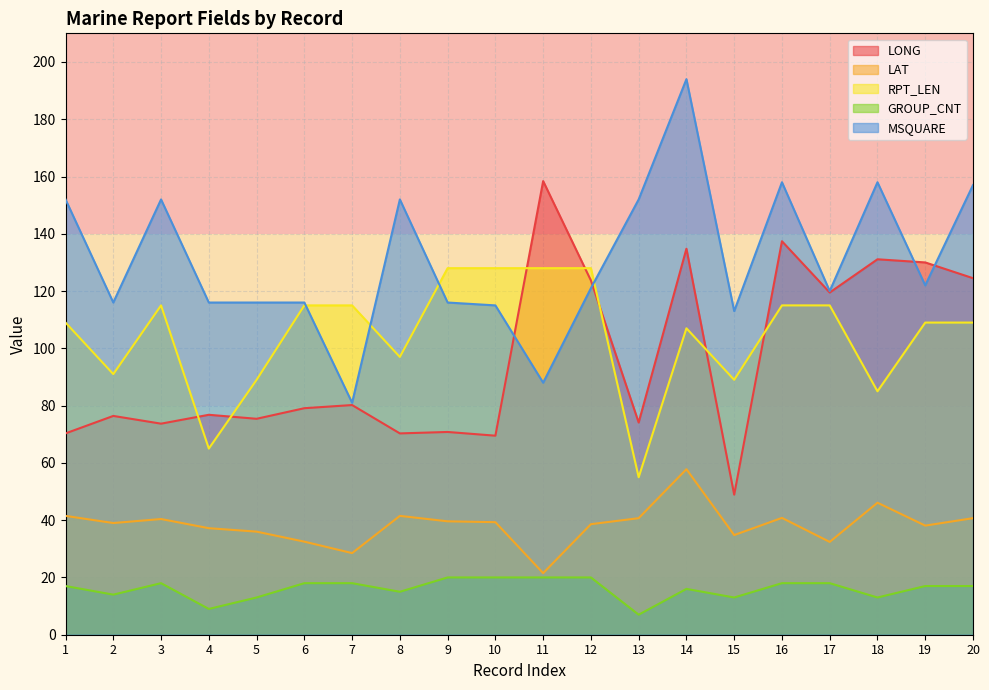

Does the chart have visible grid lines?

Yes